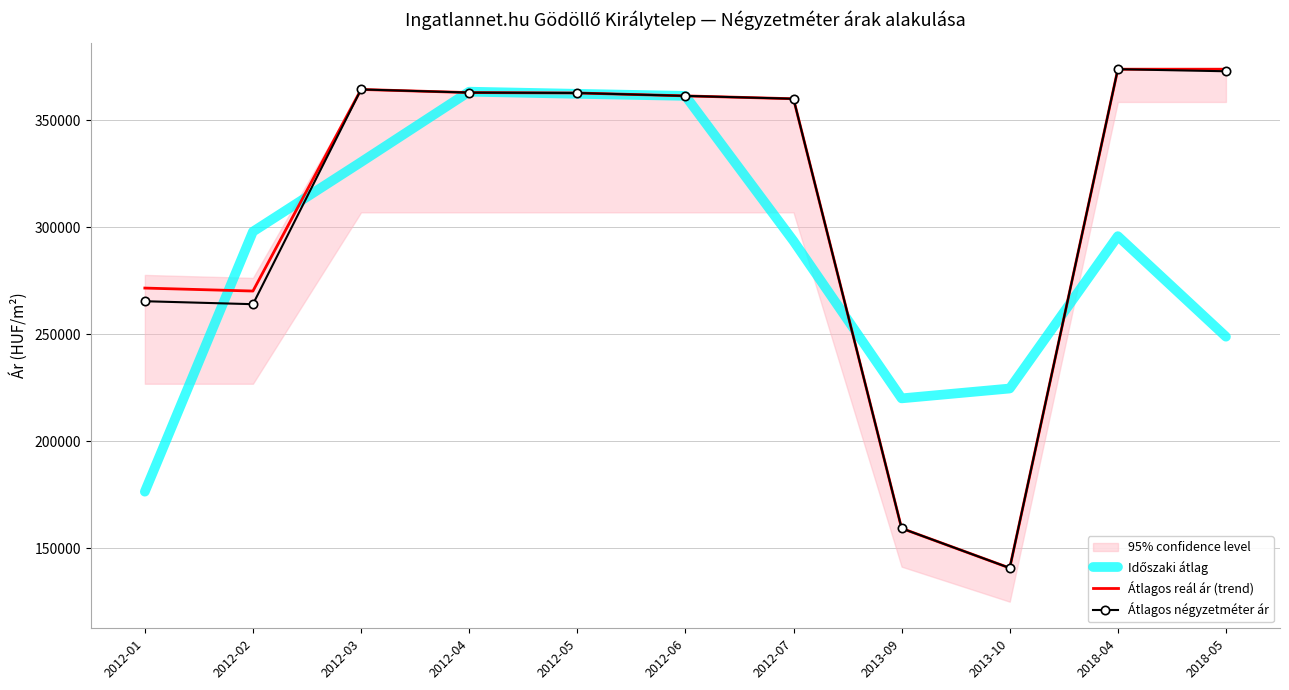

At how many categories does at least one series exceed 203310?

11